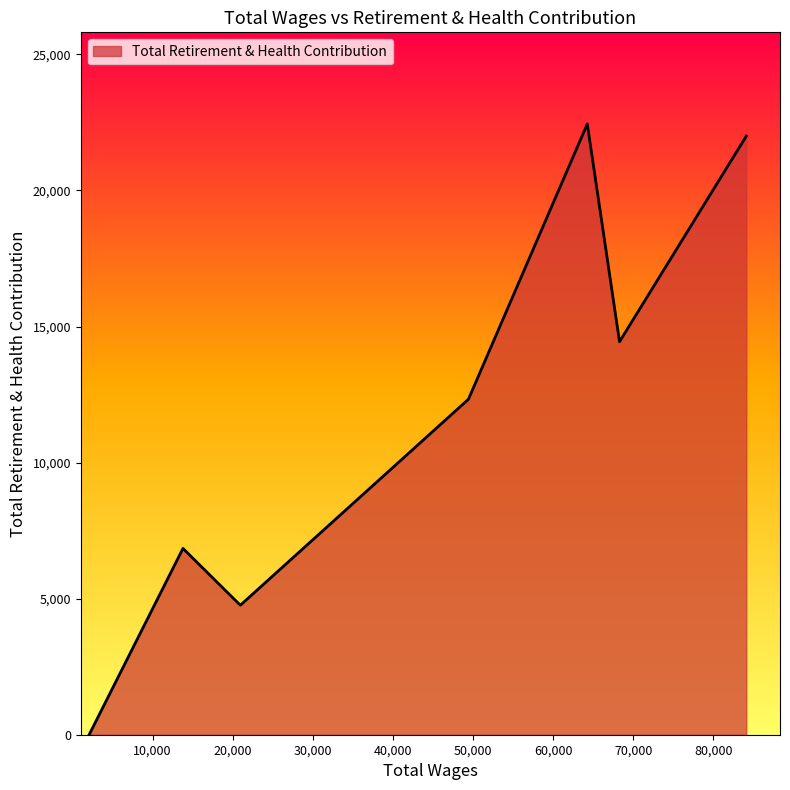

How many distinct data groups are displayed?

1